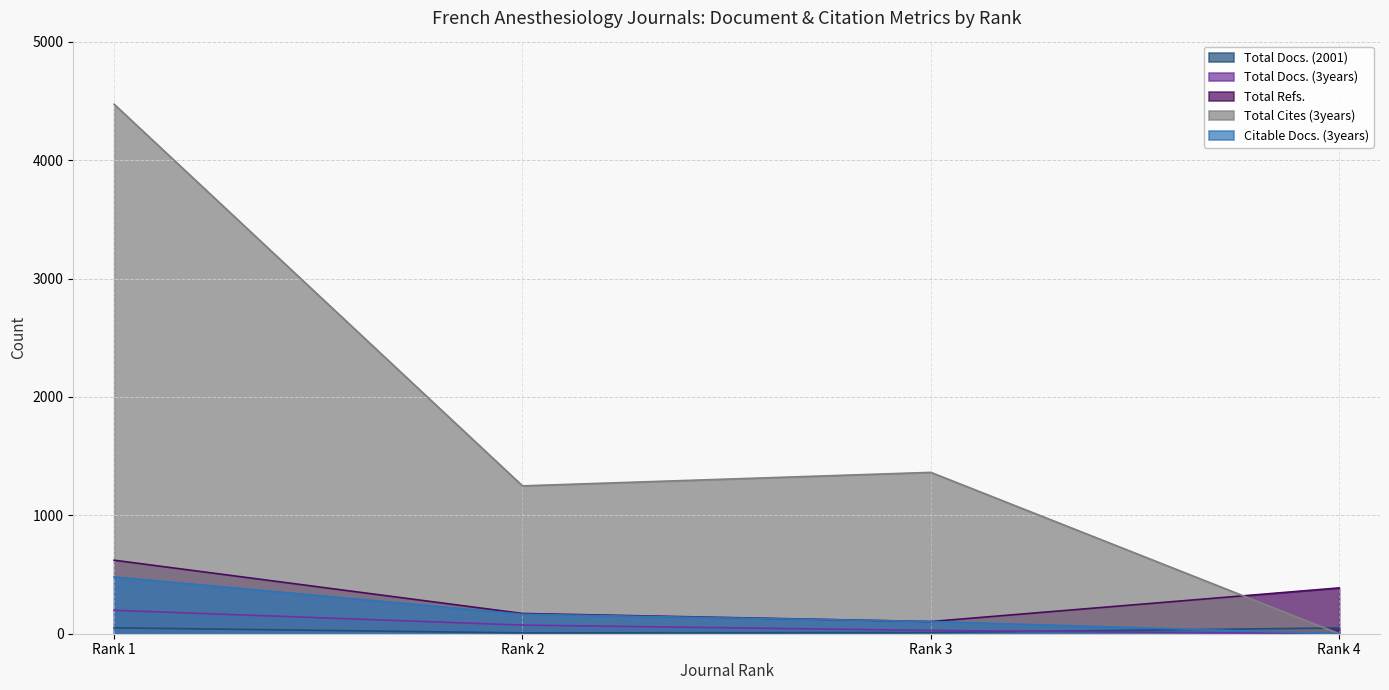

Rank the series at Rank 1 from highest to lowest value.

Total Cites (3years), Total Refs., Citable Docs. (3years), Total Docs. (3years), Total Docs. (2001)